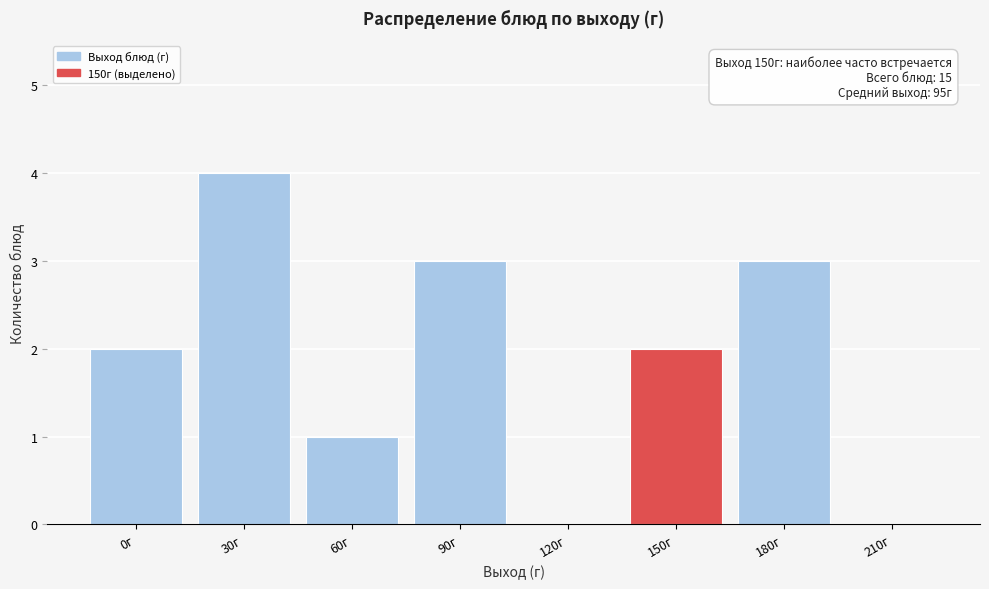

Reading left to right, transcribe all the data shown in this chart.

0г=2	30г=4	60г=1	90г=3	120г=0	150г=2	180г=3	210г=0